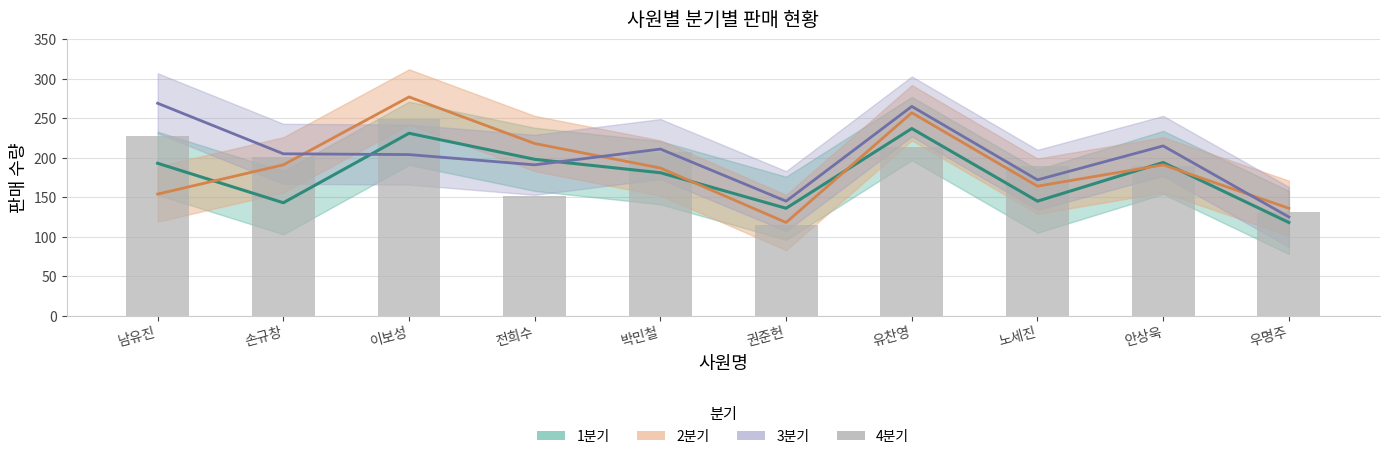

What is the value of the 9th bar from the left?

189